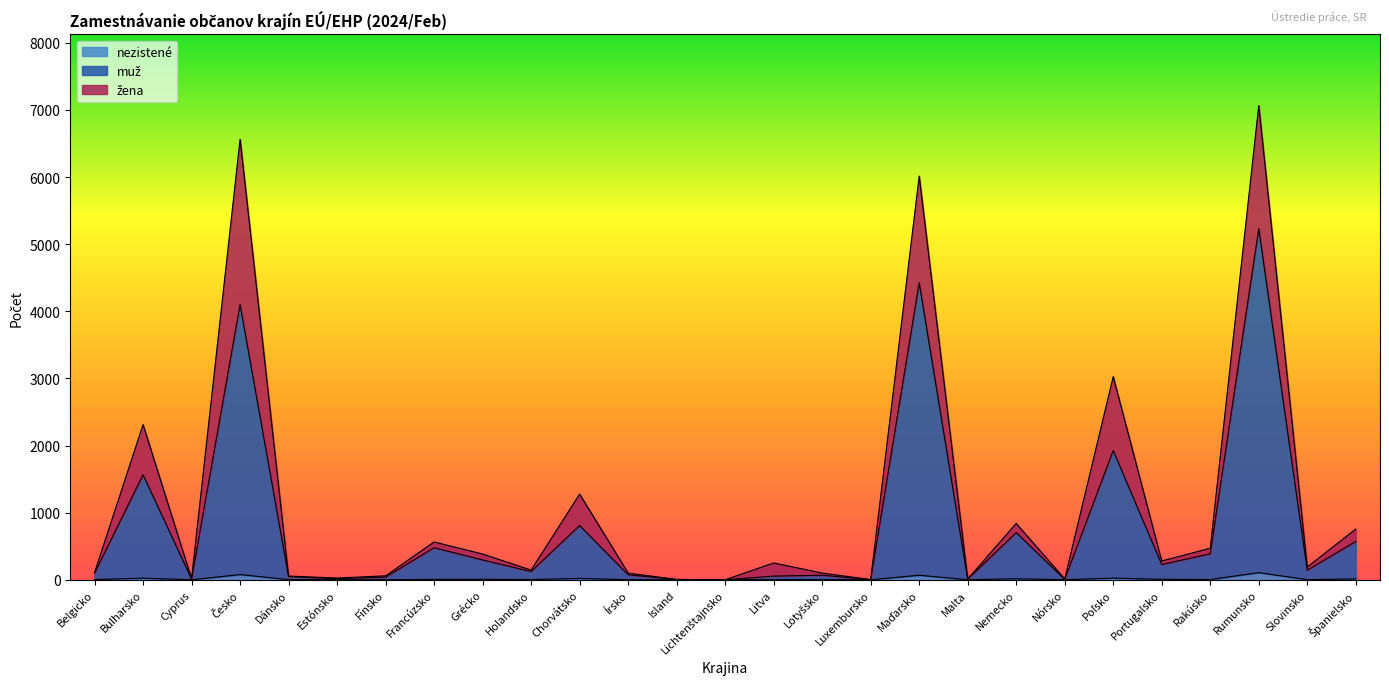

What is the sum of all muž values?

21405